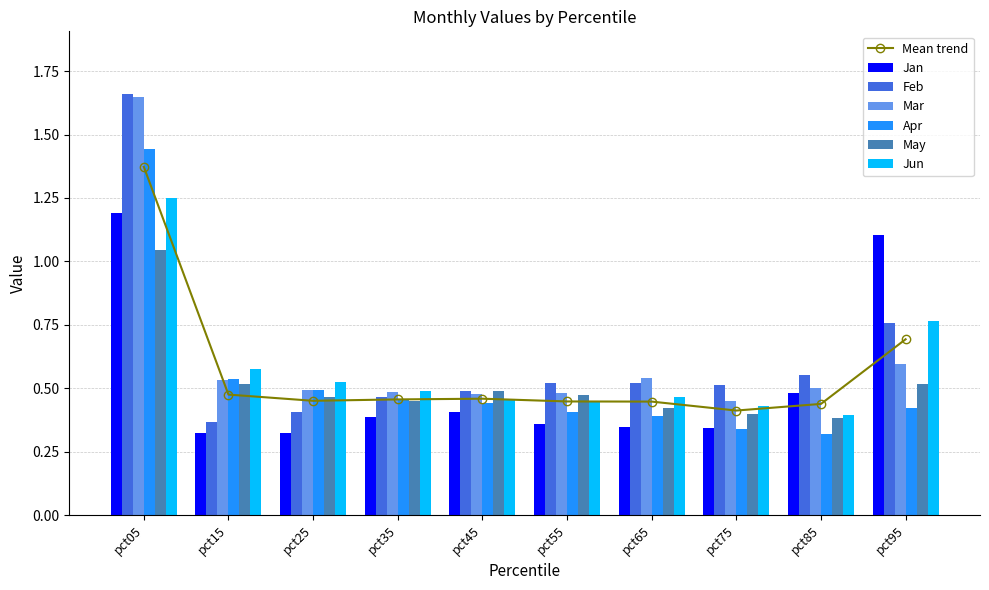

Rank the categories by Feb value from lowest to highest.

pct15, pct25, pct35, pct45, pct75, pct55, pct65, pct85, pct95, pct05